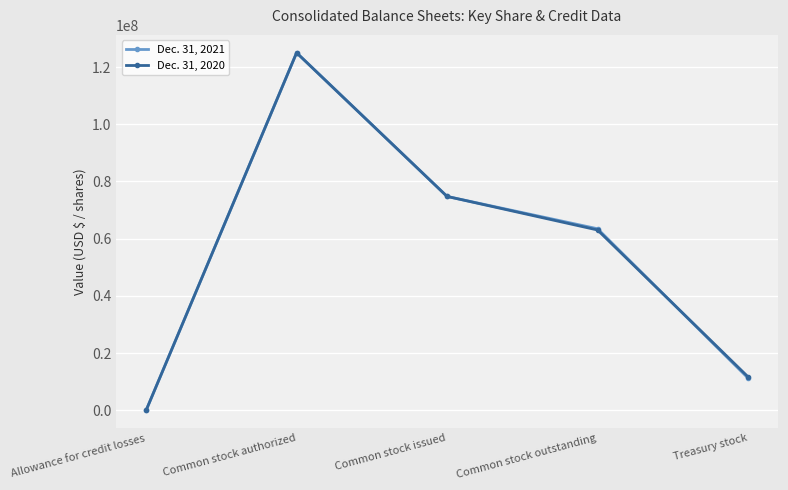

True or false: Dec. 31, 2020 has a value of 53106694 at Common stock authorized.

False